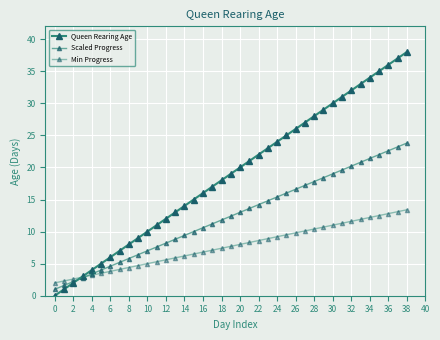

Does the chart have visible grid lines?

Yes